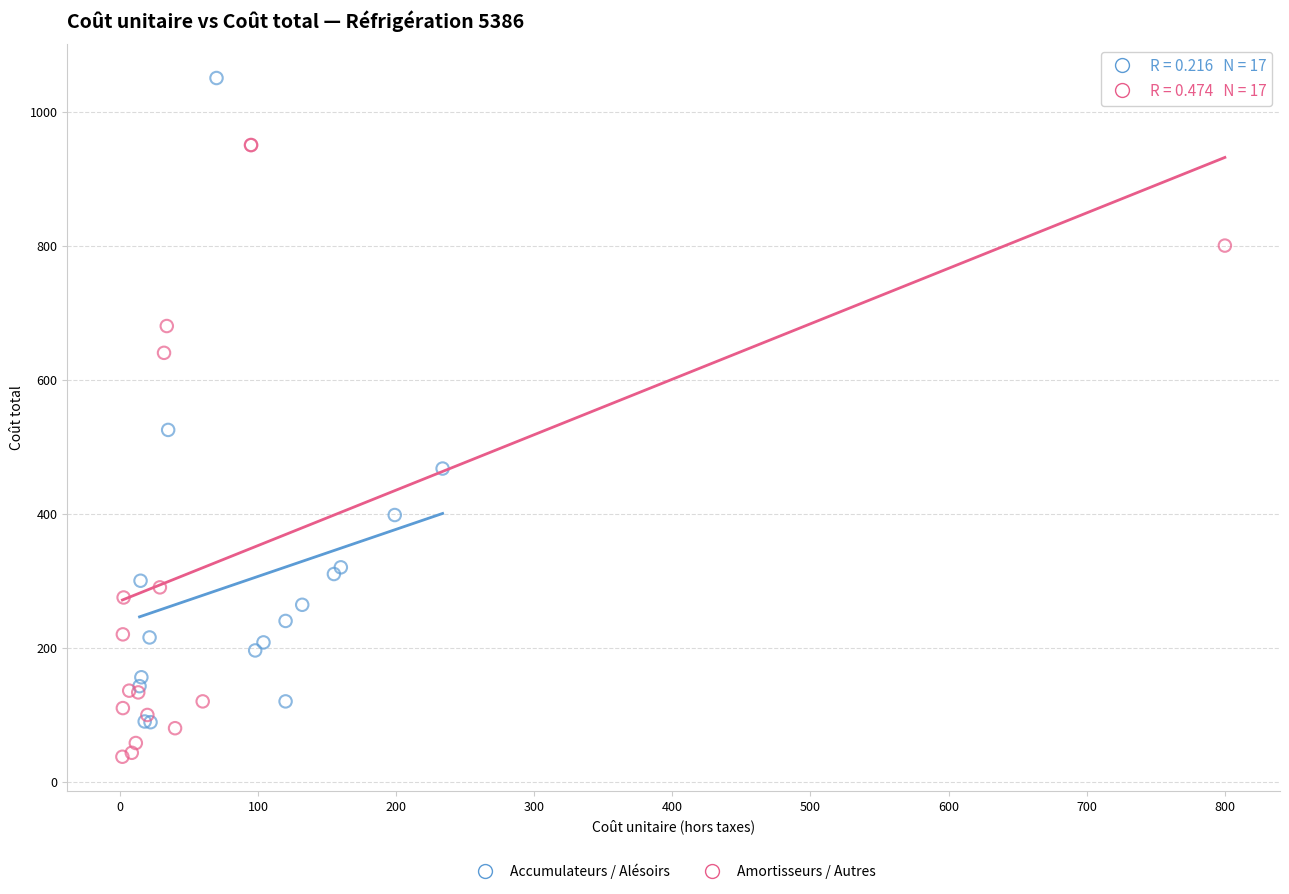

What are all the series names shown in the legend?

Accumulateurs / Alésoirs, Amortisseurs / Autres